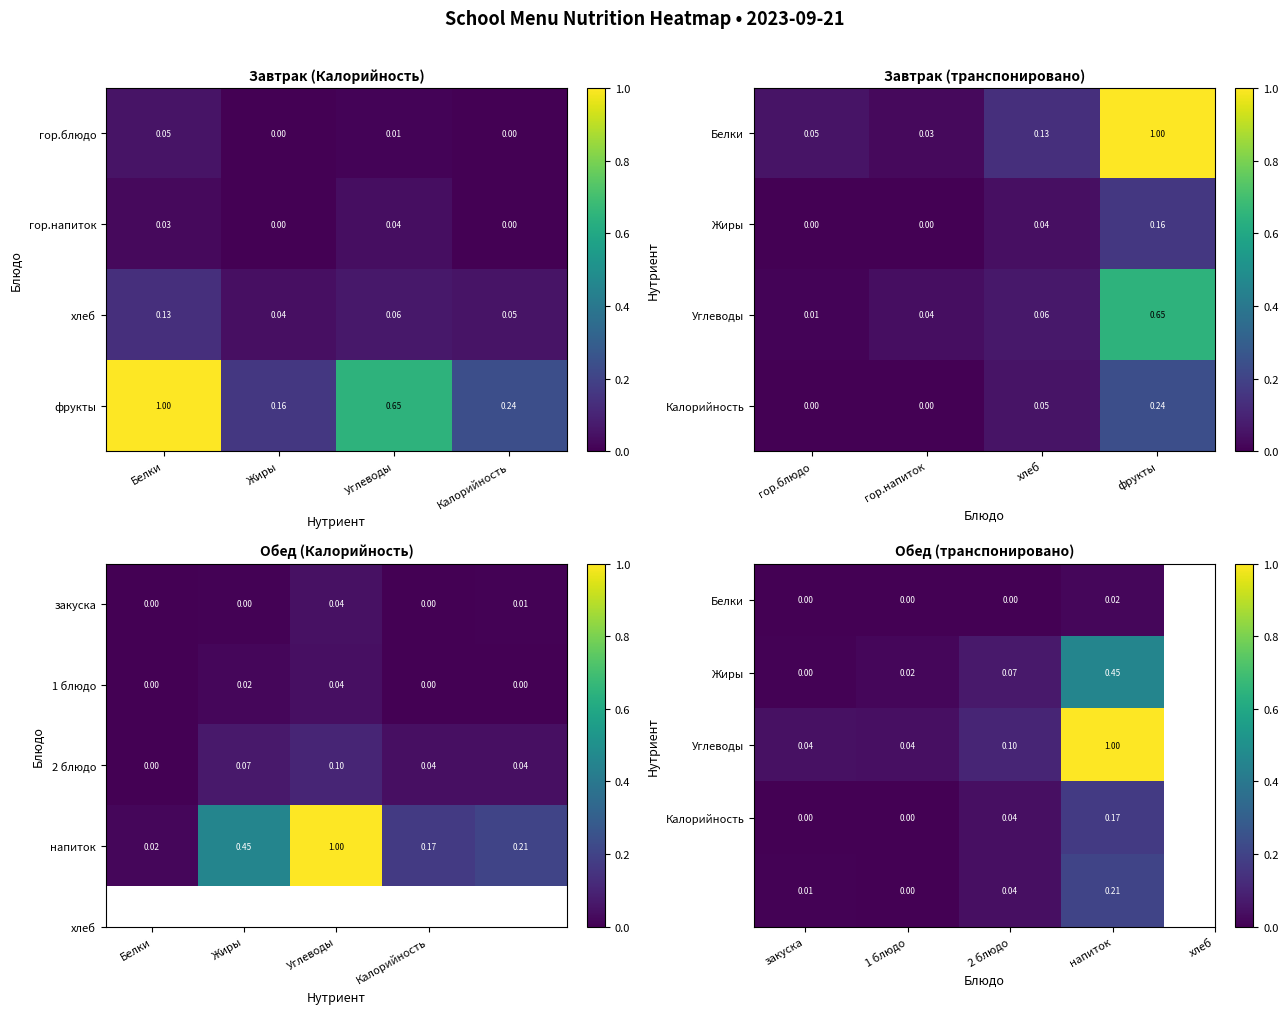

What is the maximum value for Жиры?

0.5